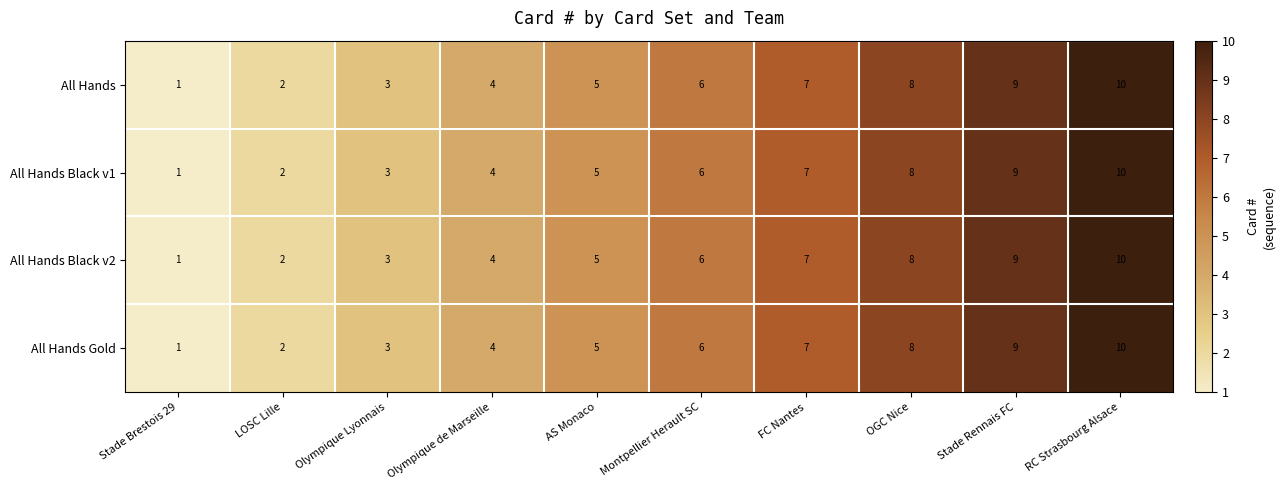

Which category has the lowest value in the All Hands Gold series?

Stade Brestois 29